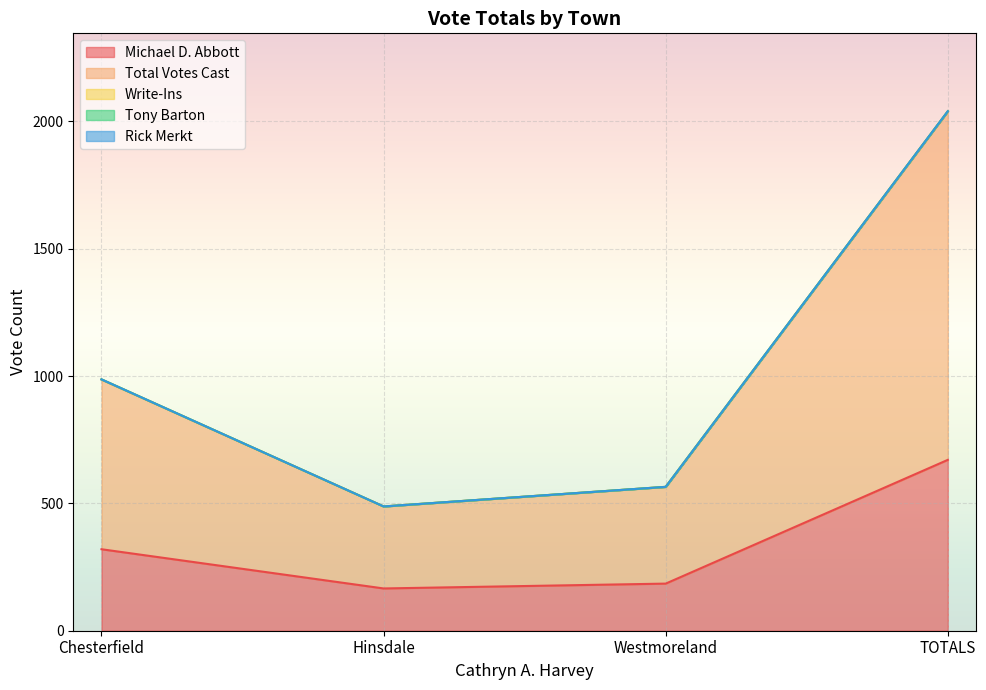

True or false: Michael D. Abbott and Total Votes Cast intersect in this chart.

False